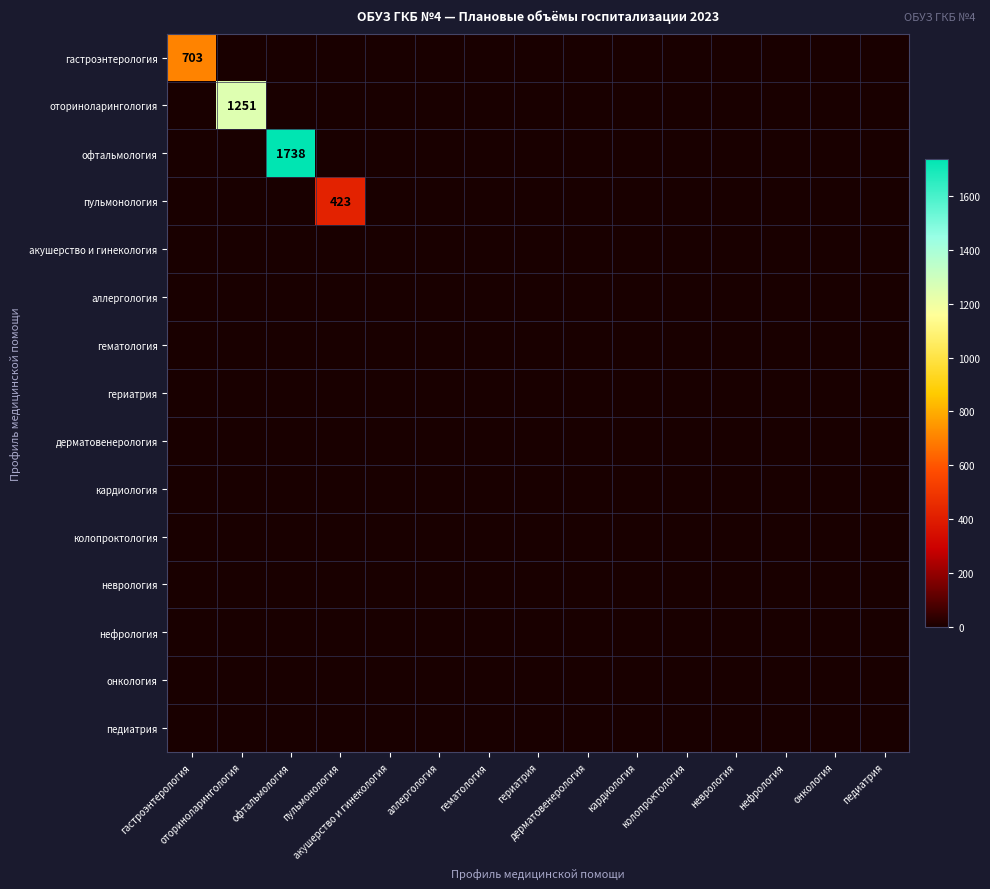

Where is кардиология nearest to the value 0?

гастроэнтерология